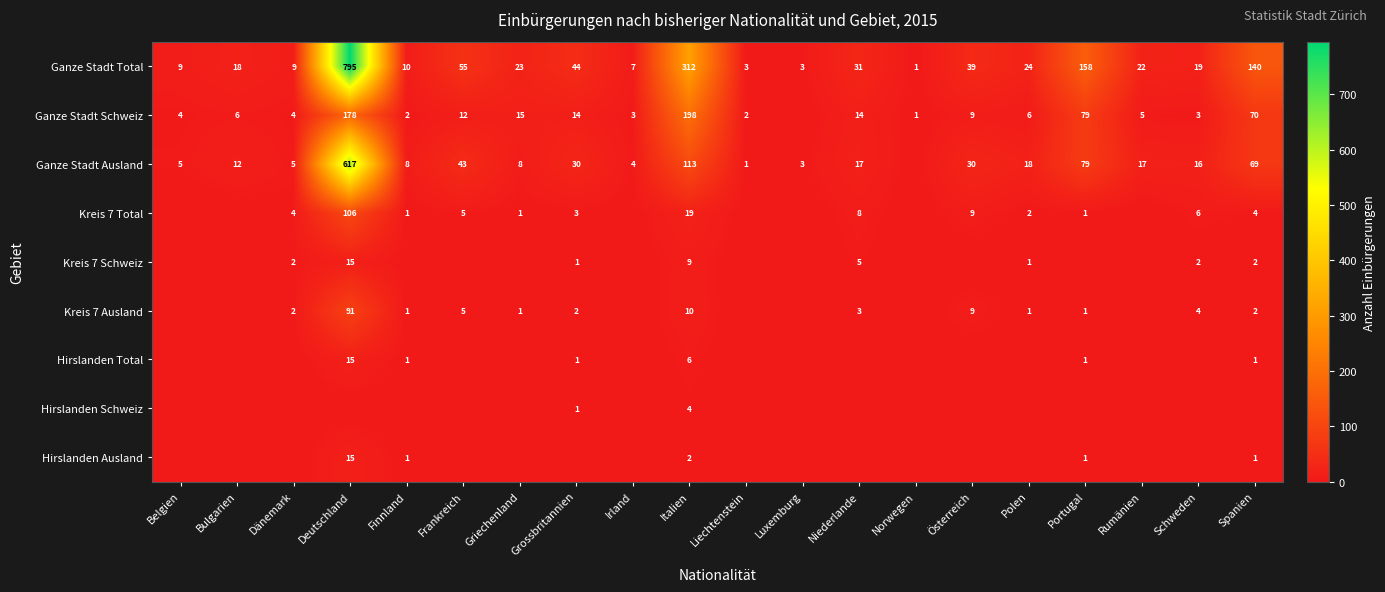

What is the maximum value shown in the chart?

795